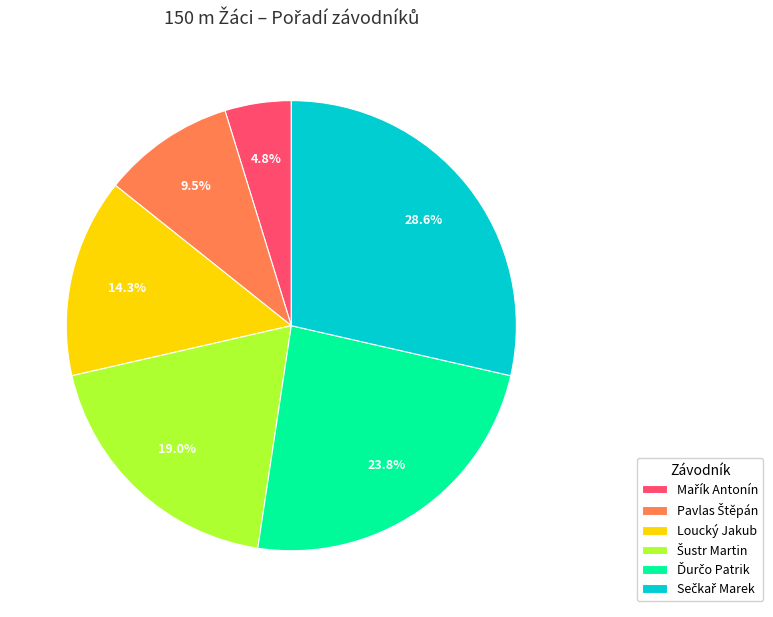

How many slices are in this pie chart?

6